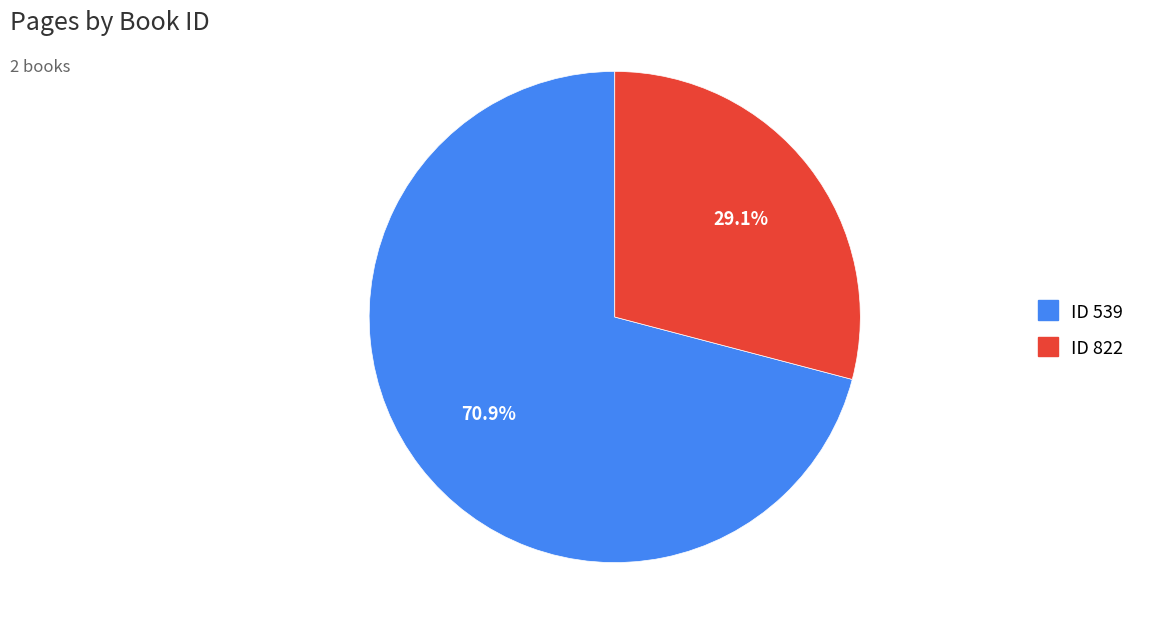

Is there any slice that represents more than half of the pie?

Yes